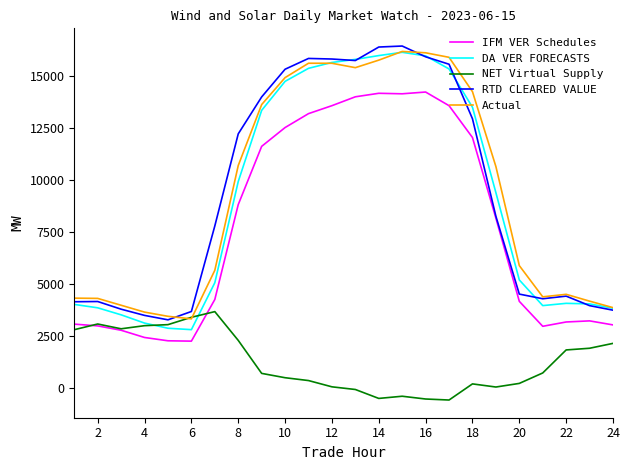

What is the smallest value displayed?

-594.2